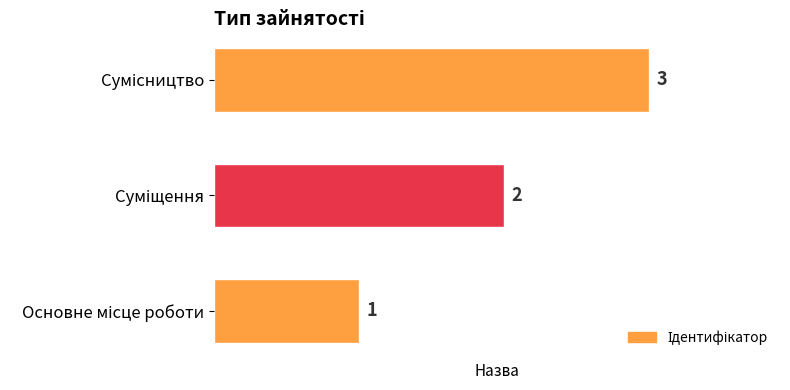

How many bars are there in total?

3